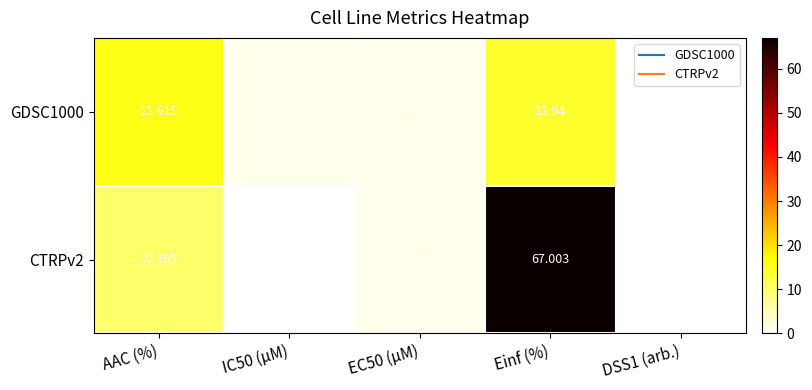

What is the total value across all series at AAC (%)?

25.7